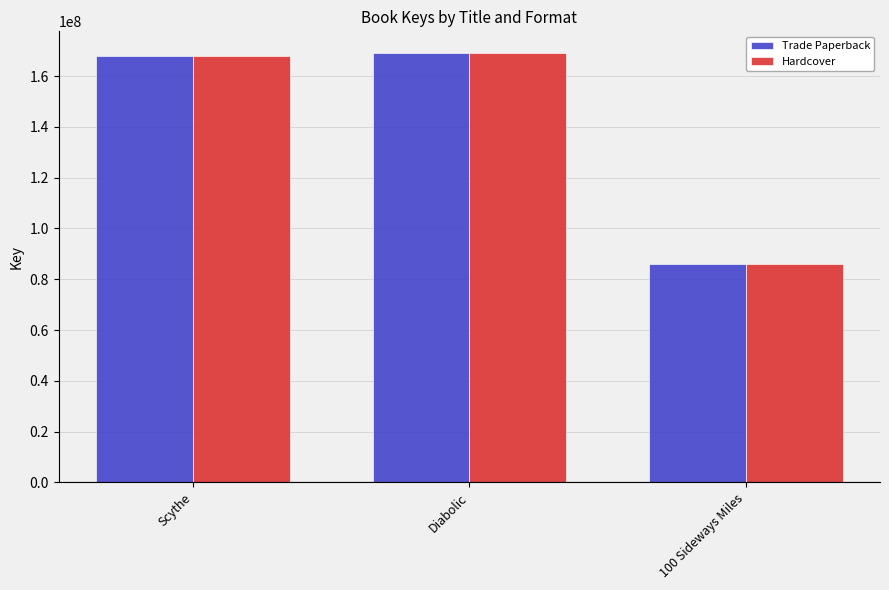

How many data points does each series have?

3